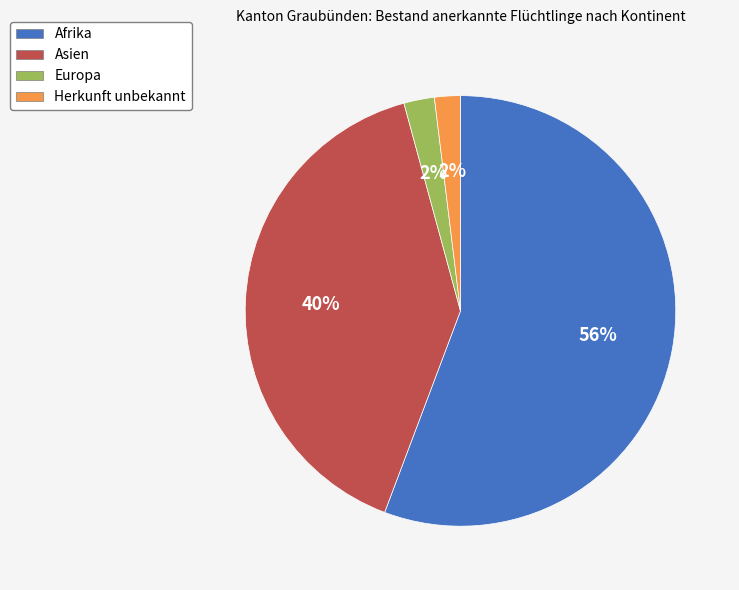

Approximately how many times larger is the value at Asien compared to Afrika?

0.7